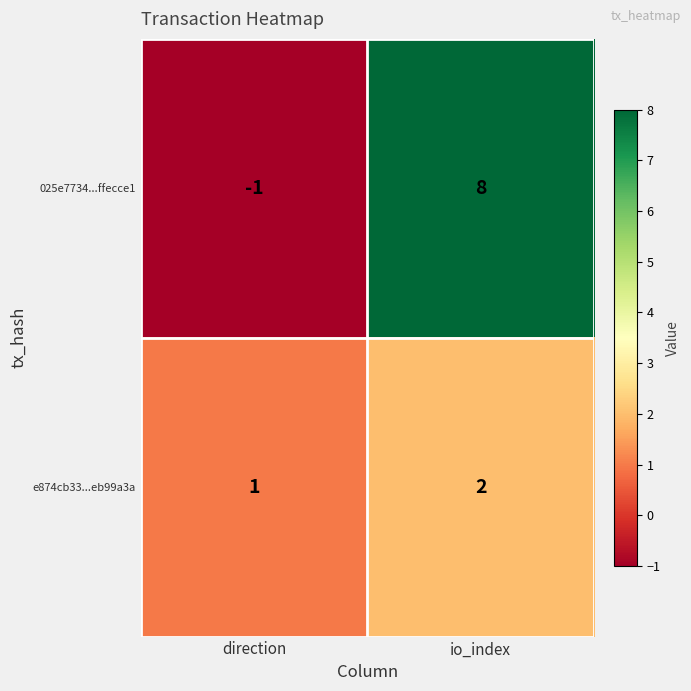

How many distinct data groups are displayed?

2